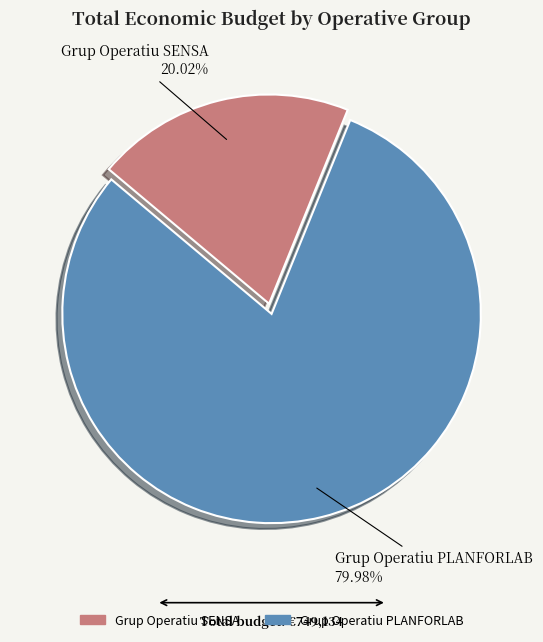

How many slices are in this pie chart?

2